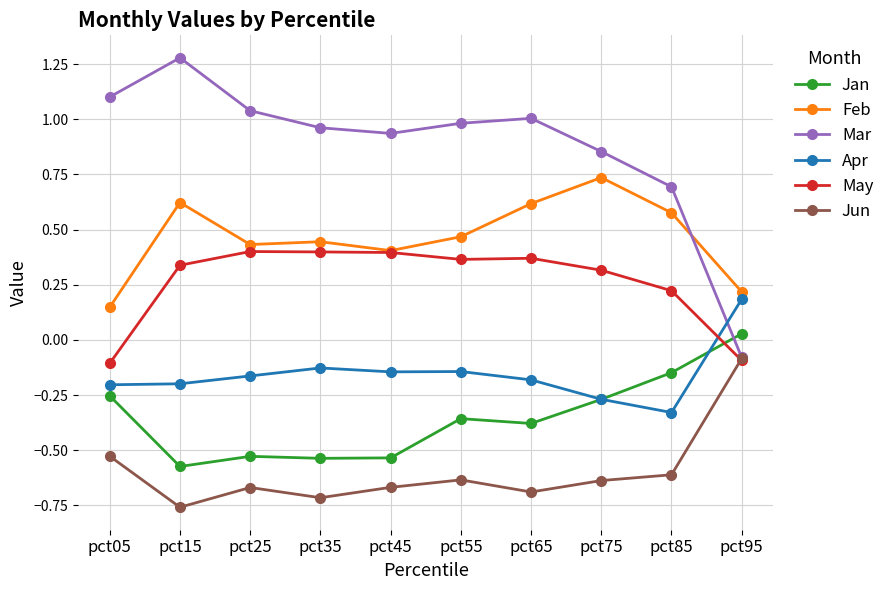

How many positive values does the Apr series have?

1